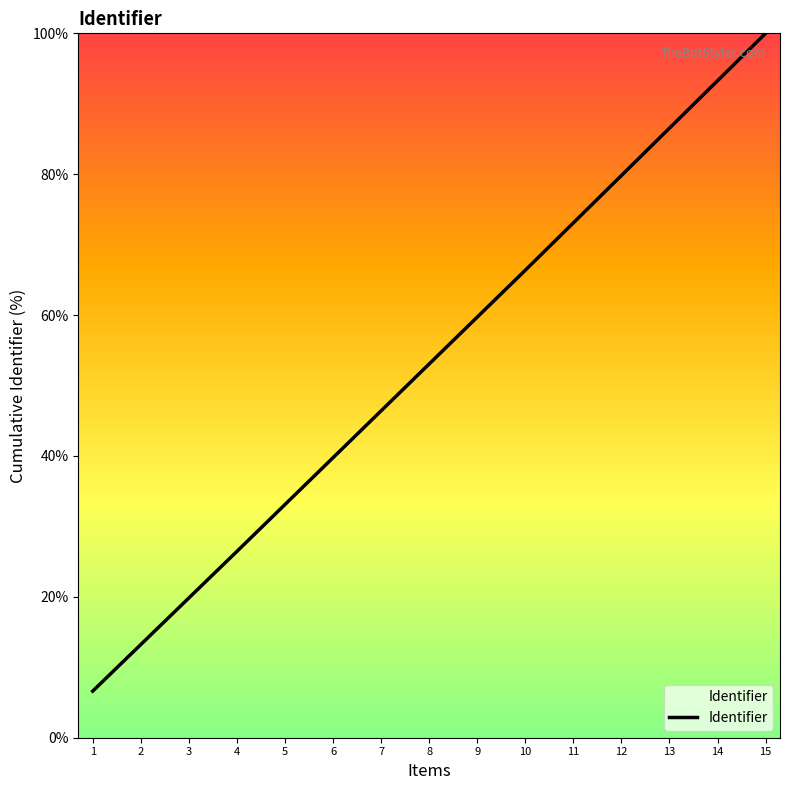

Where does the data first go above 53?

8